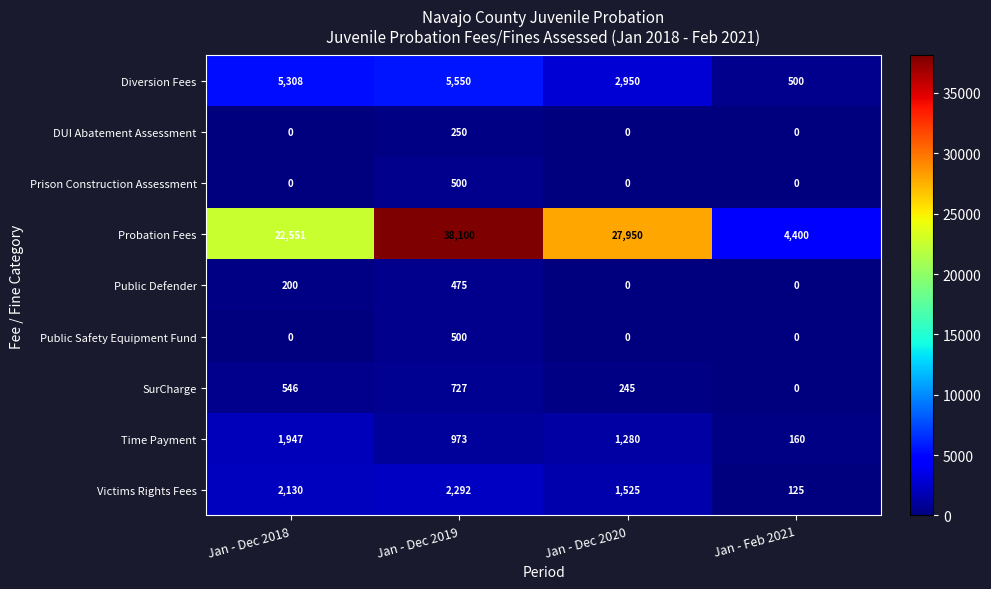

How many series are shown in this chart?

9